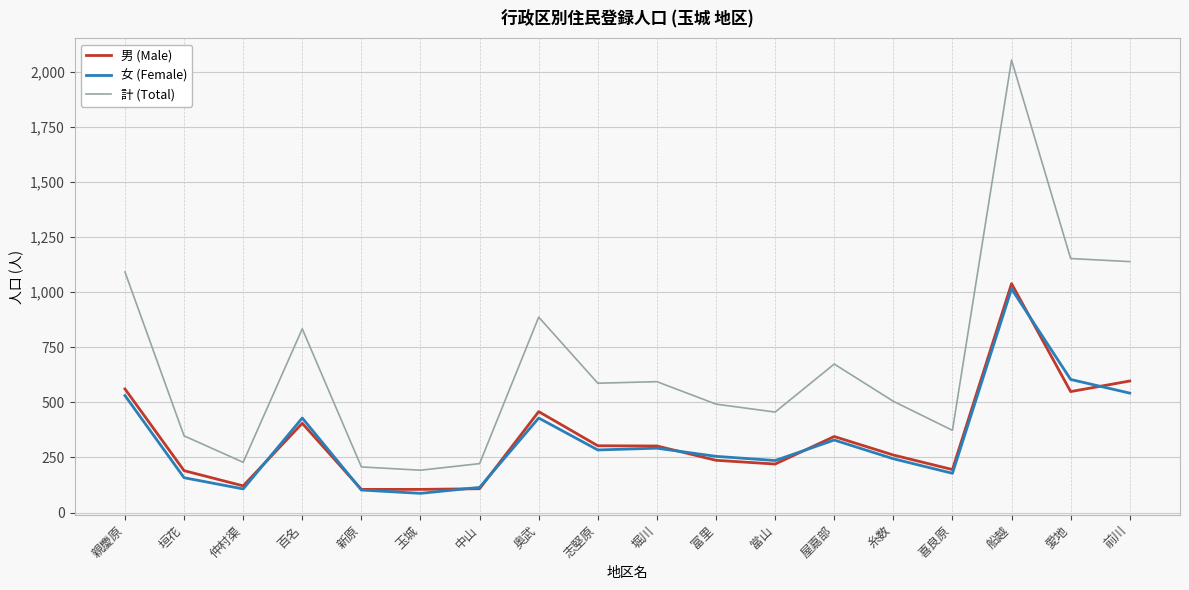

Which series has the largest total across all categories?

計 (Total)